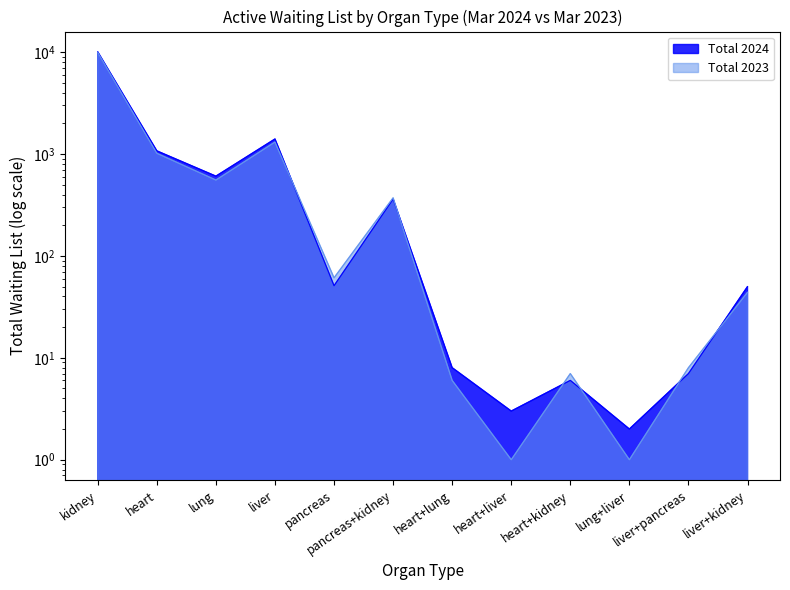

Which series has the largest range (max minus min)?

Total 2024